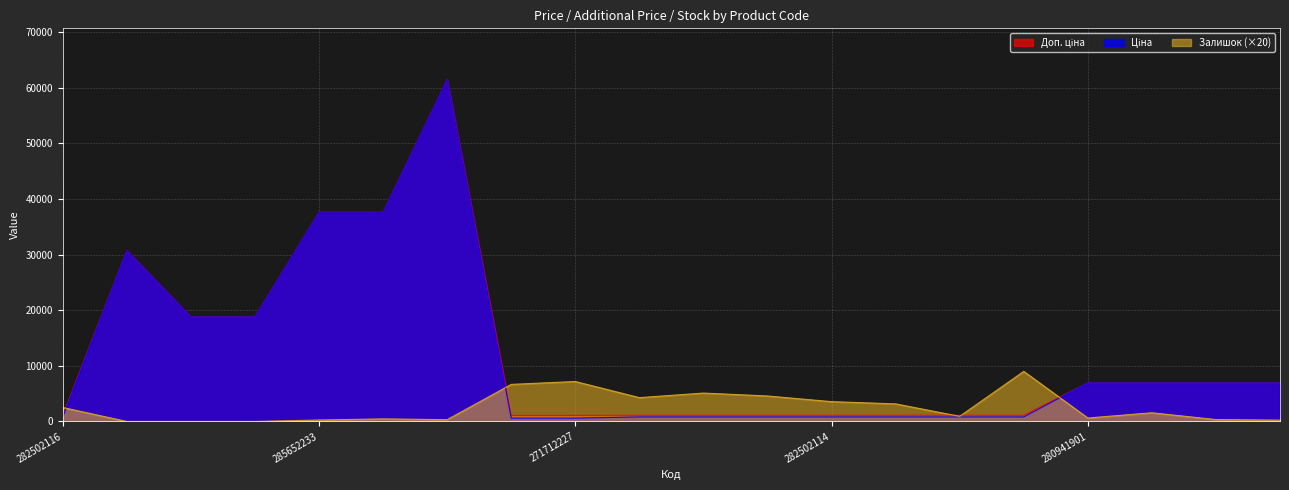

Which series has the largest total across all categories?

Доп. ціна